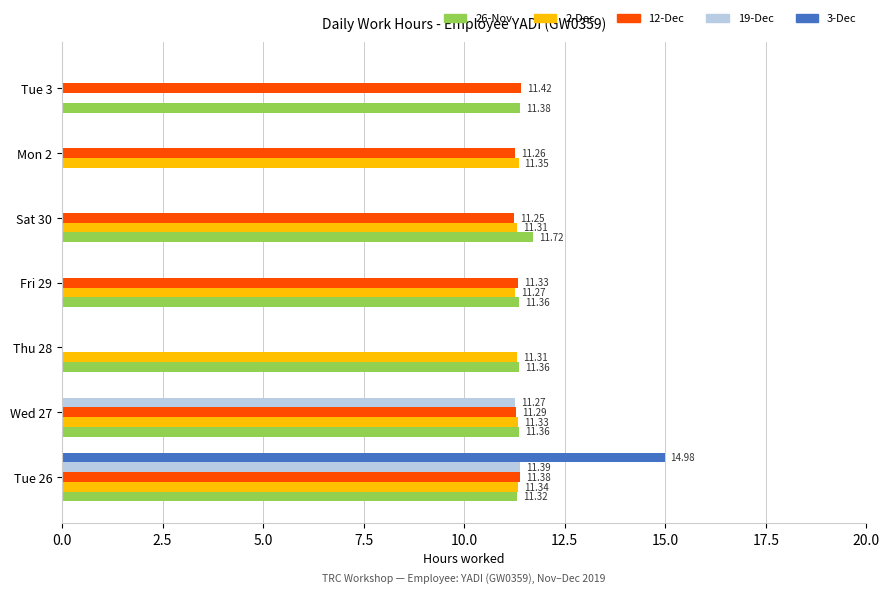

How many series are shown in this chart?

5